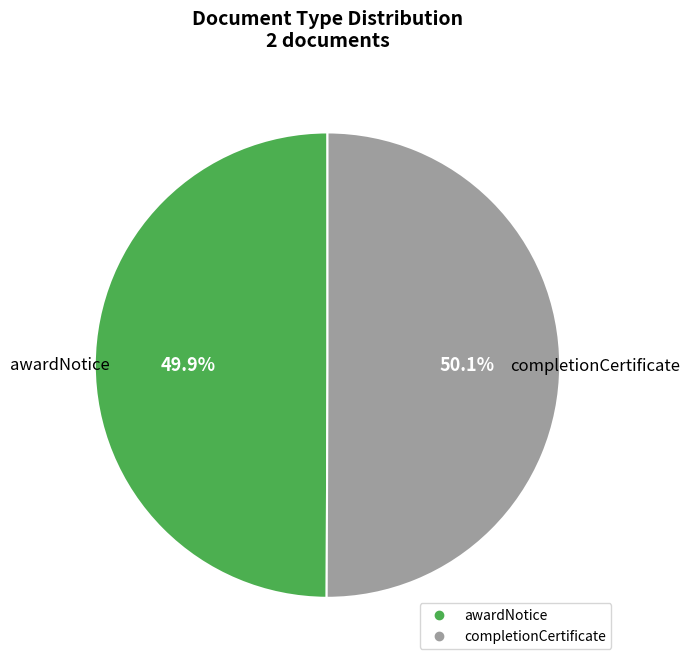

To the nearest percent, what portion does awardNotice represent?

50%